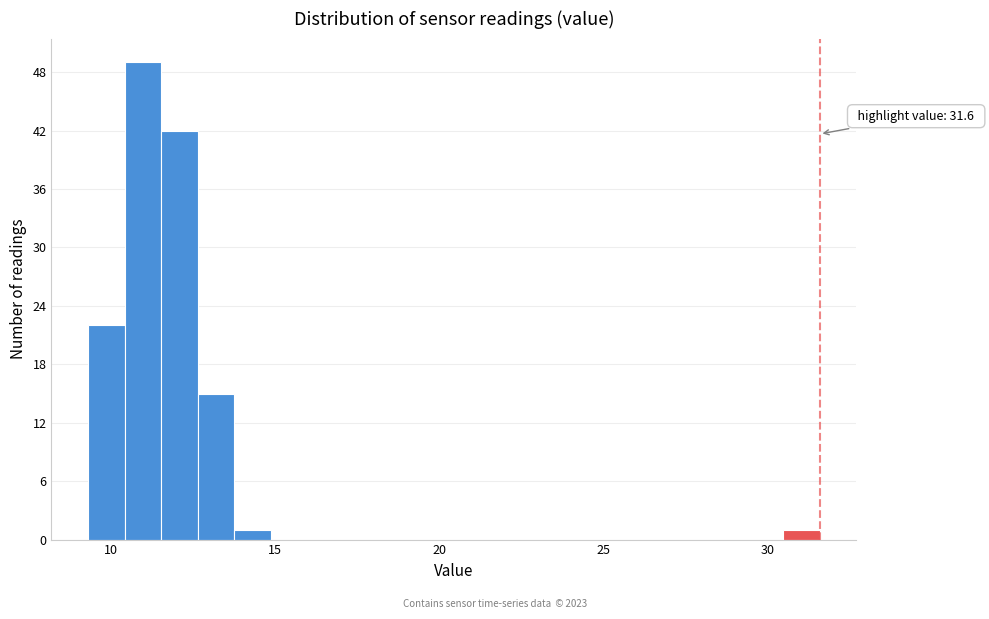

Read against the x-axis, roughly where is the centre of the tallest bar?

11.0